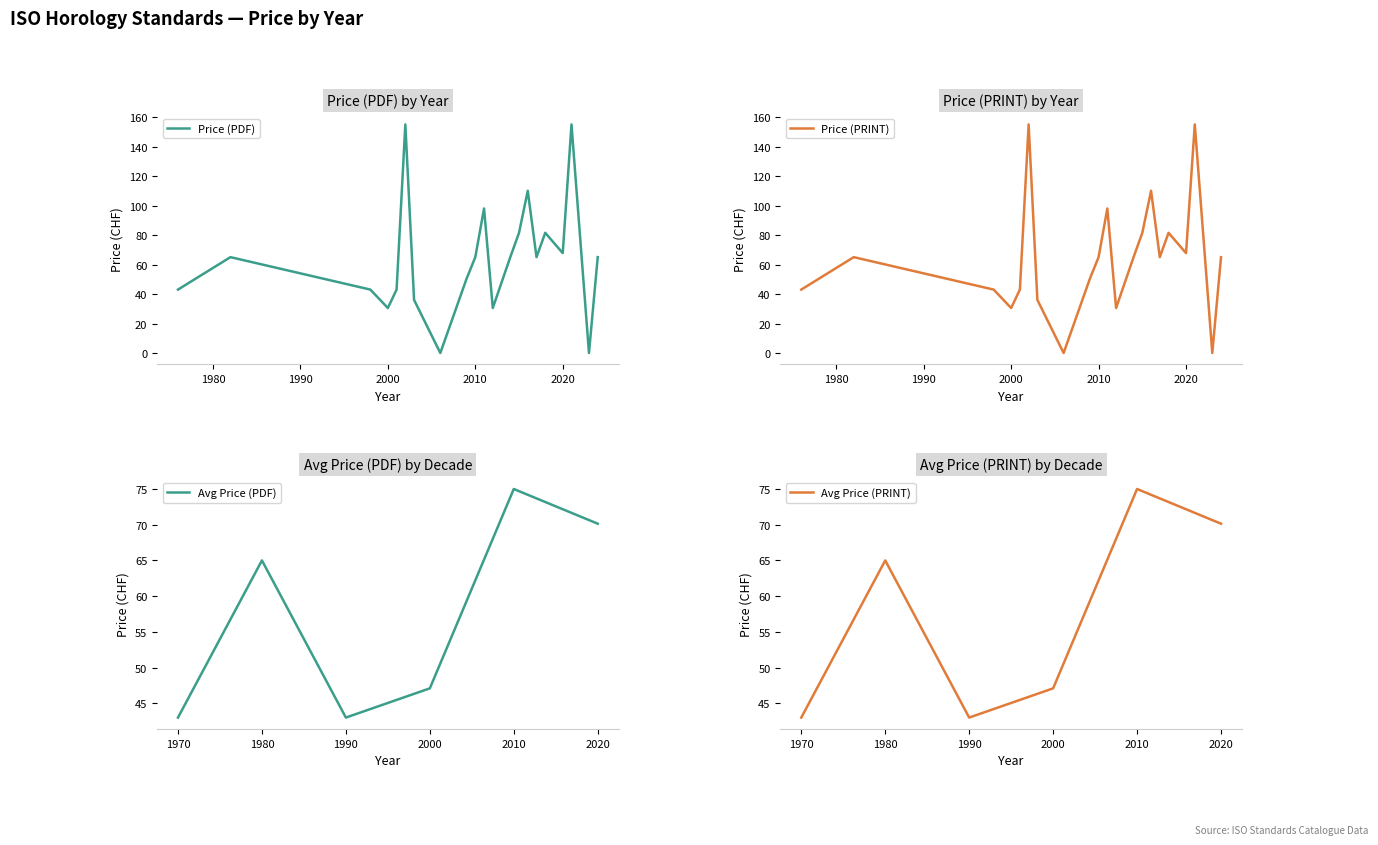

Is it true that Avg Price (PDF) equals 75.0 at 2010?

True